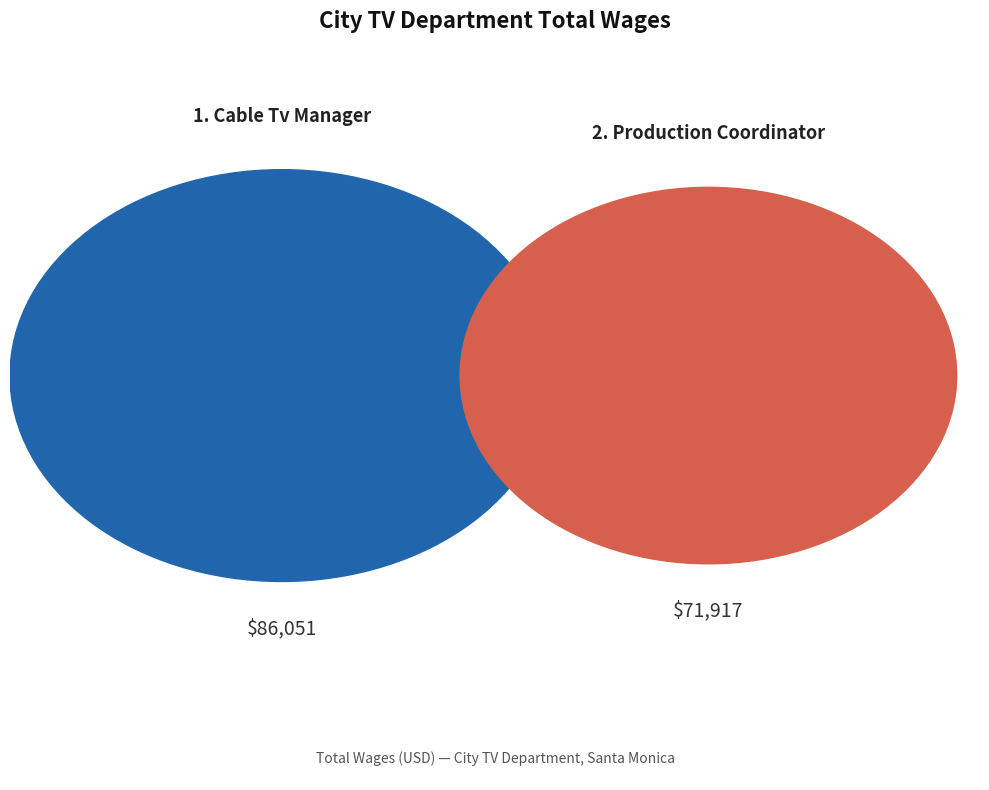

What is the smallest slice in the pie chart?

Production Coordinator